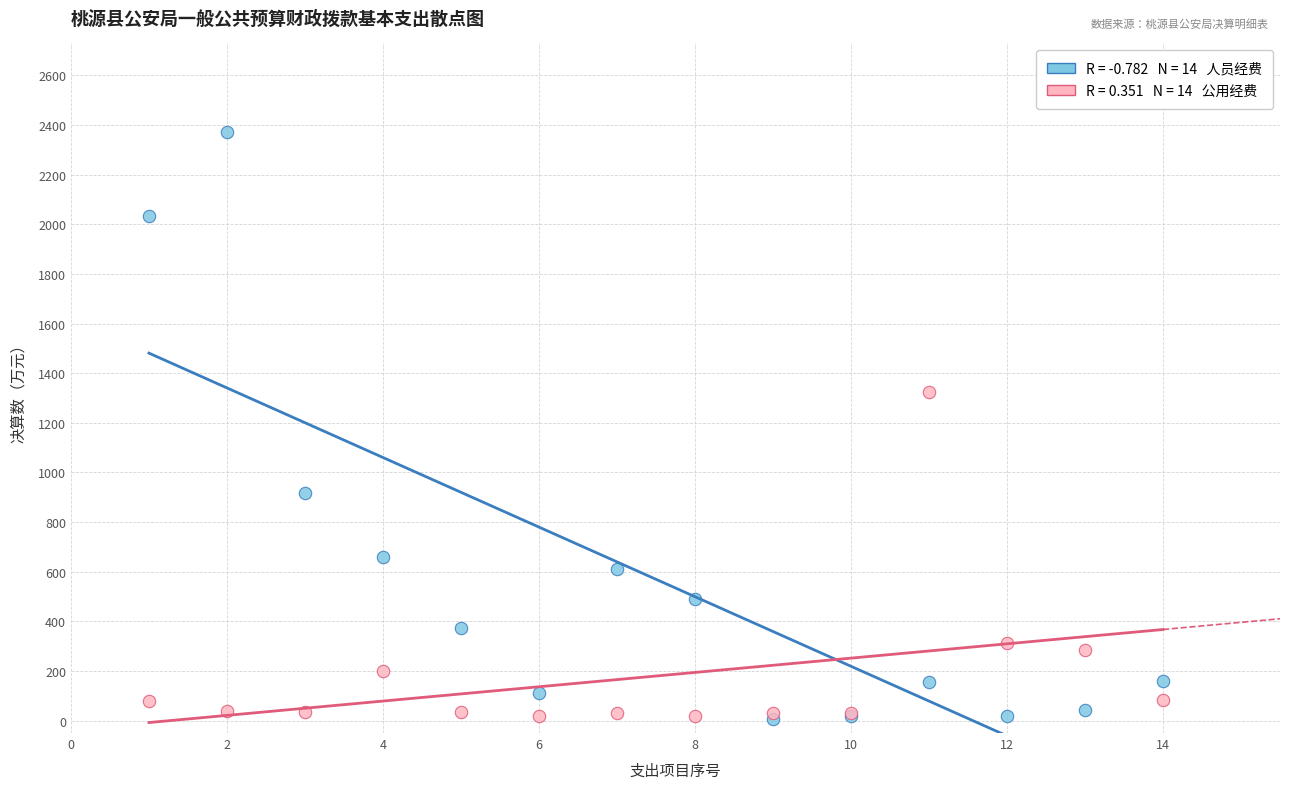

Across all series, what Y value is closest to 1189?

1322.2